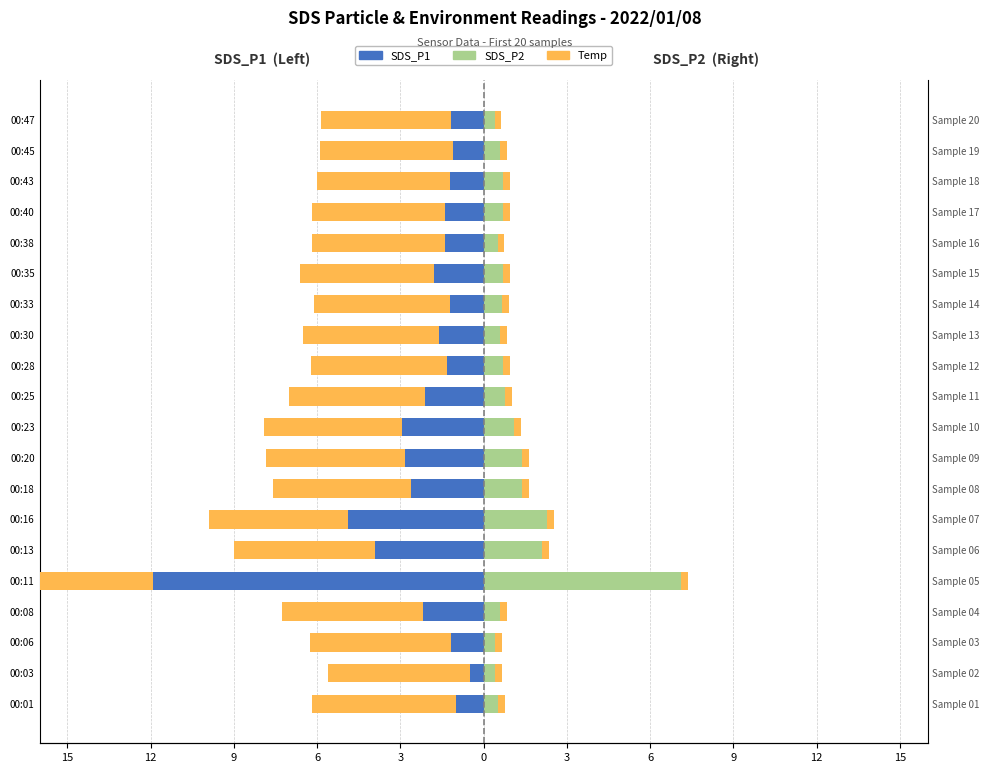

How many groups of bars are there?

20